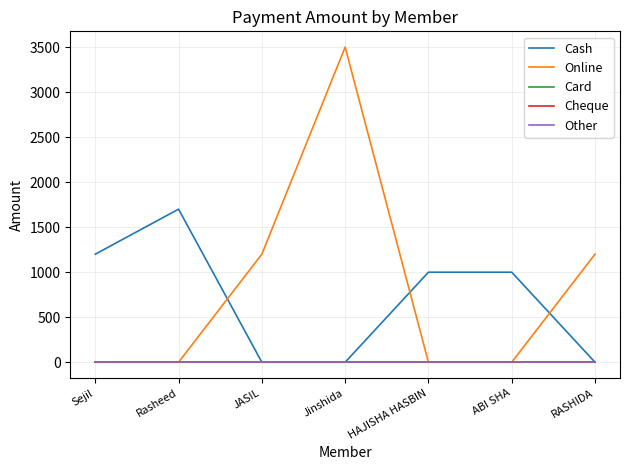

What is the label of the 7th point from the right?

Sejil